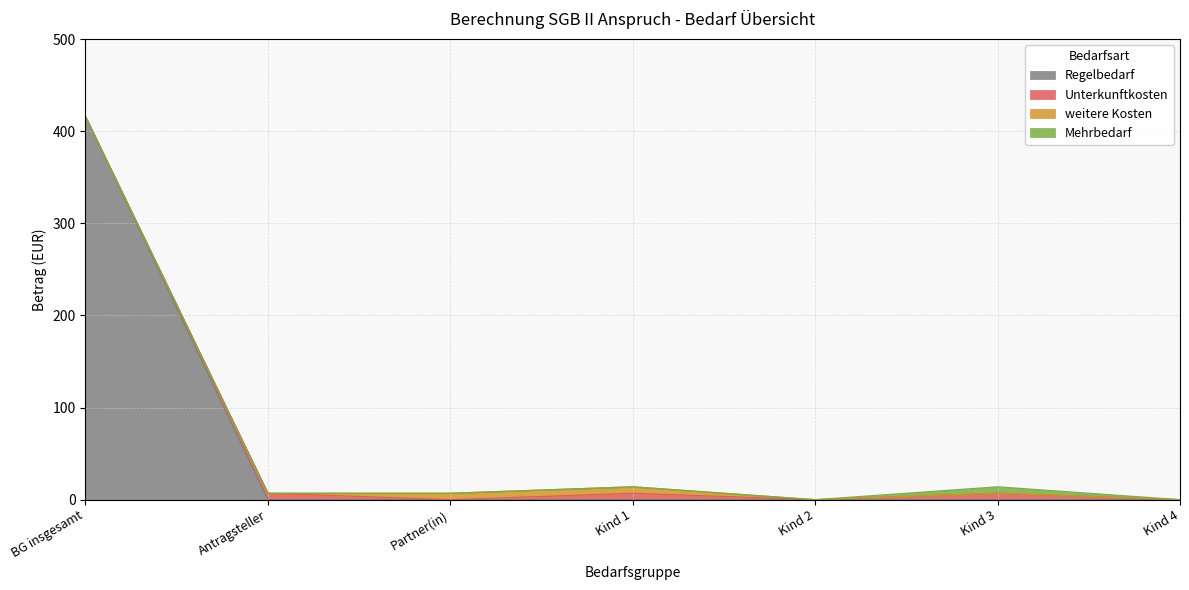

In Unterkunftkosten, how many points are higher than both neighbors (excluding endpoints)?

3